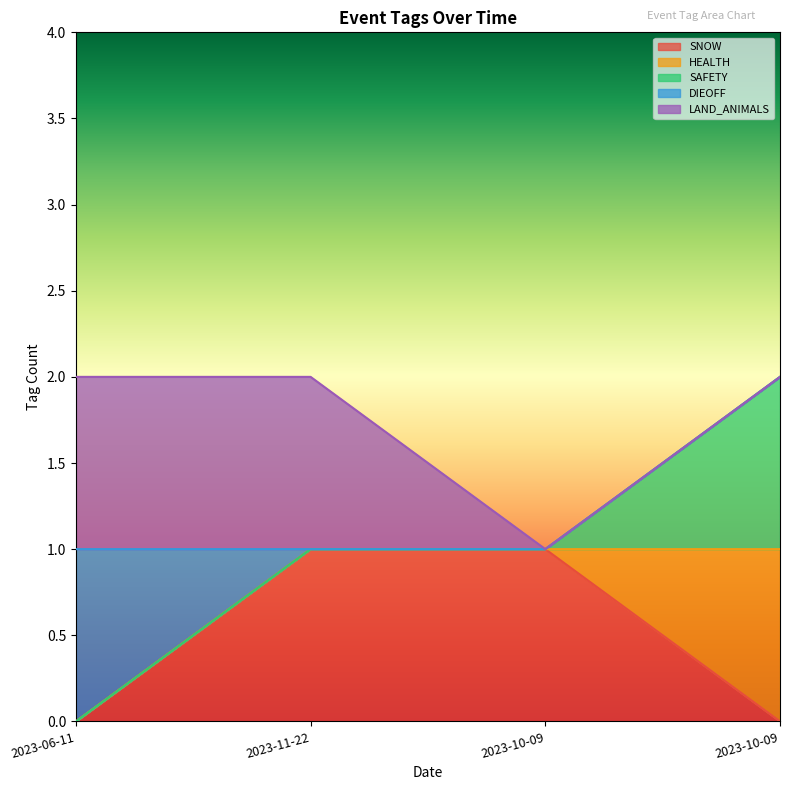

How many SNOW values are between 0 and 1?

4